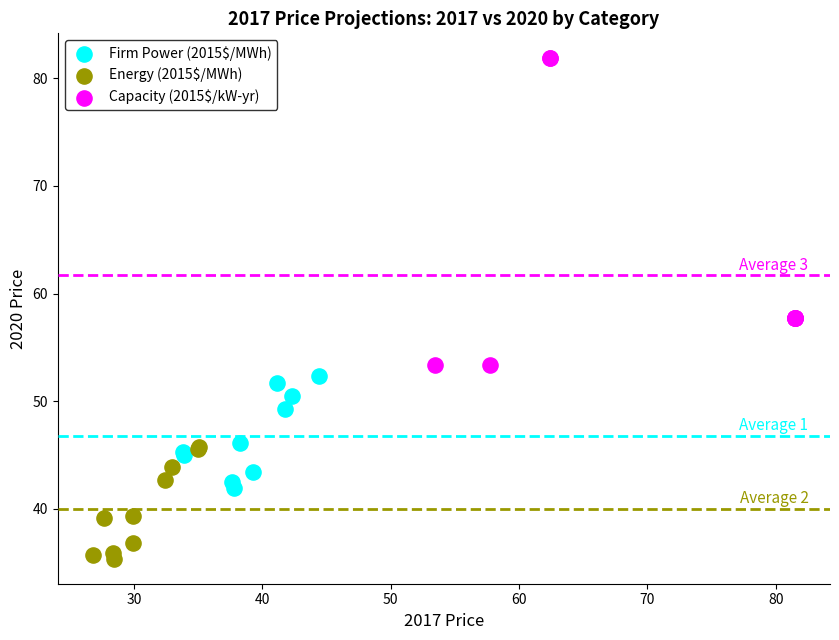

Which series contains the lowest Y value?

Energy (2015$/MWh)